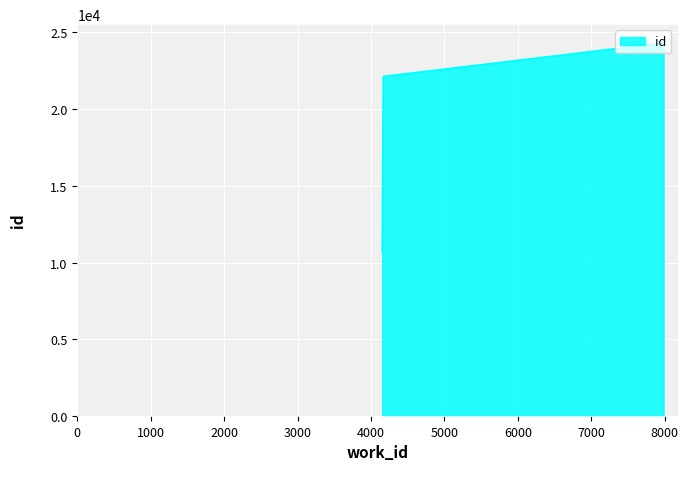

Between 7984 and 4167, which is larger?

7984